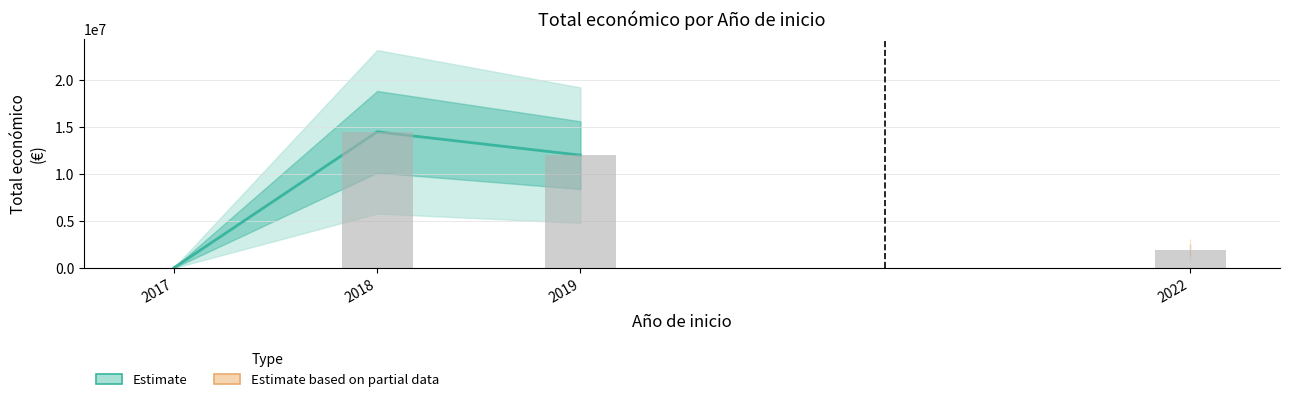

Reading left to right, what are all the values shown in this chart?

2017=26995	2018=14515254	2019=12027295